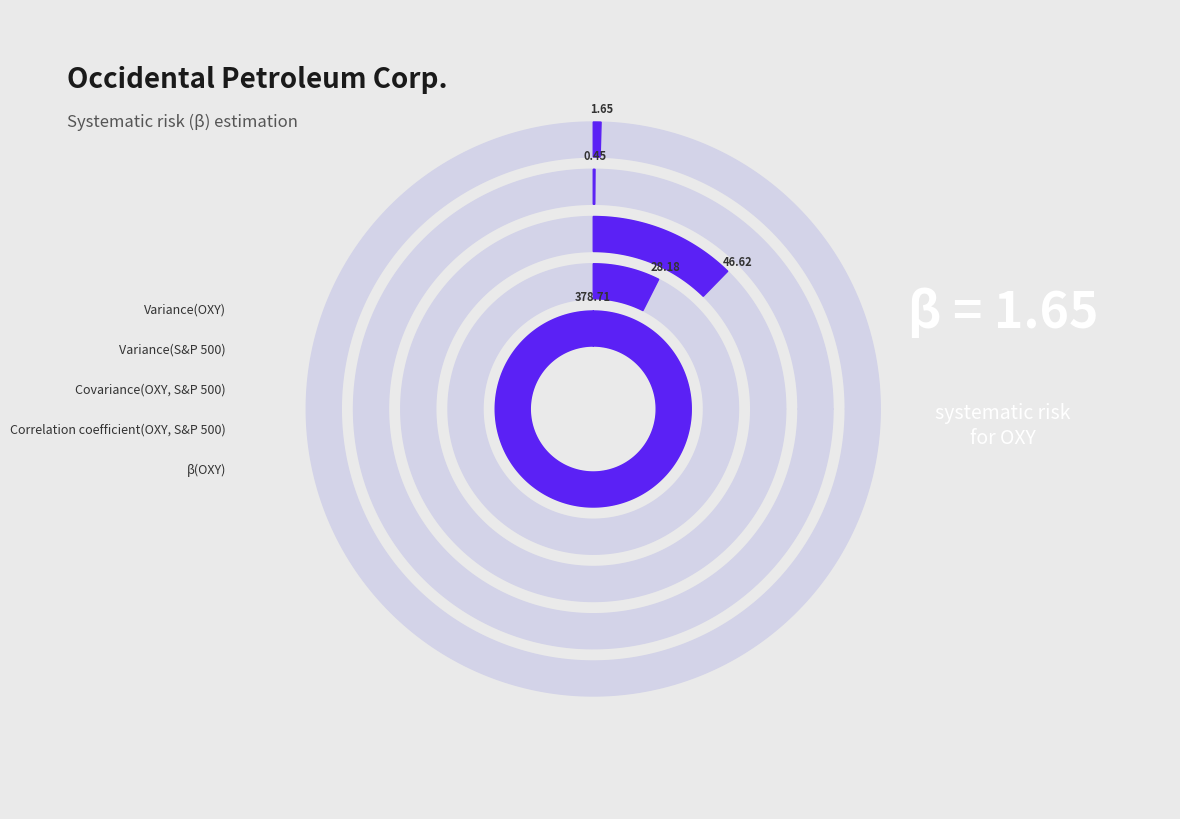

Is it true that β(OXY) is 1% of the pie?

False